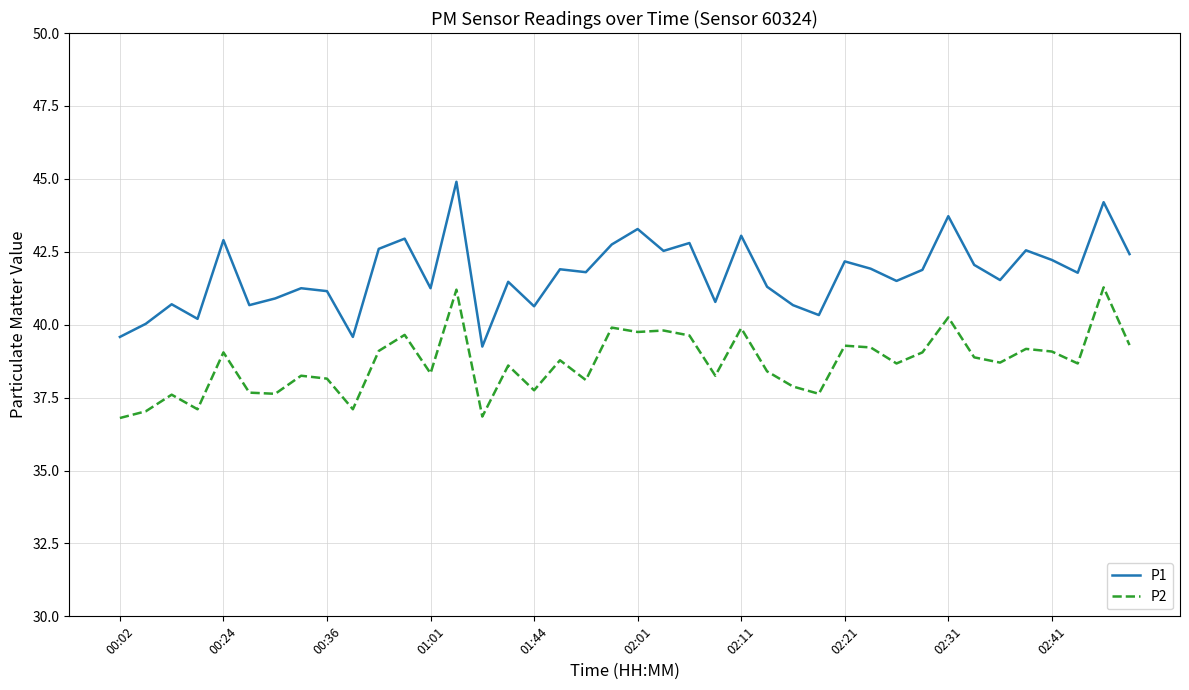

Which series has the largest total across all categories?

P1